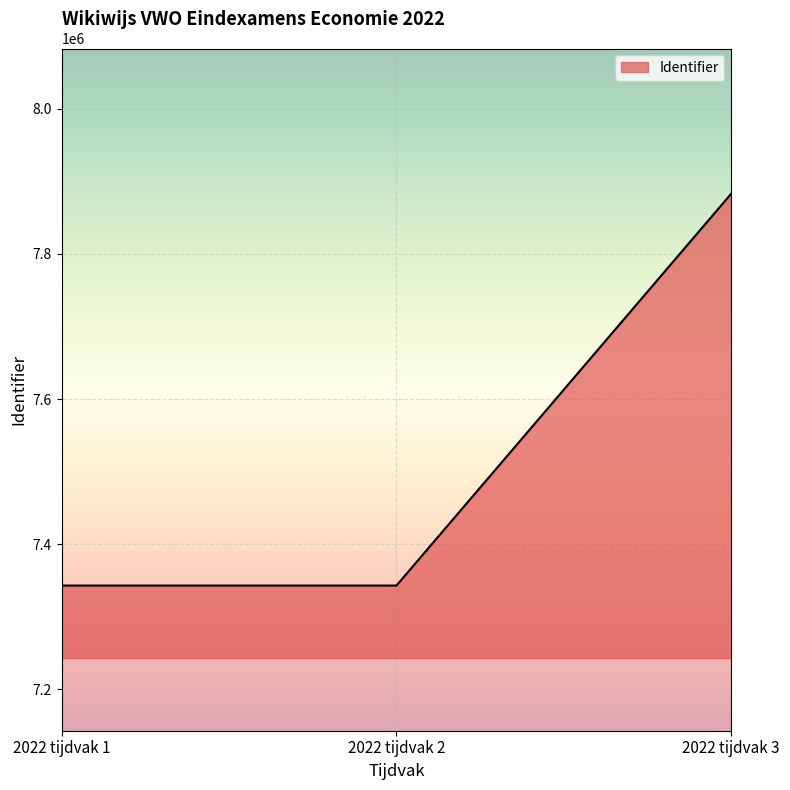

Approximately how many times larger is the value at 2022 tijdvak 3 compared to 2022 tijdvak 2?

1.1